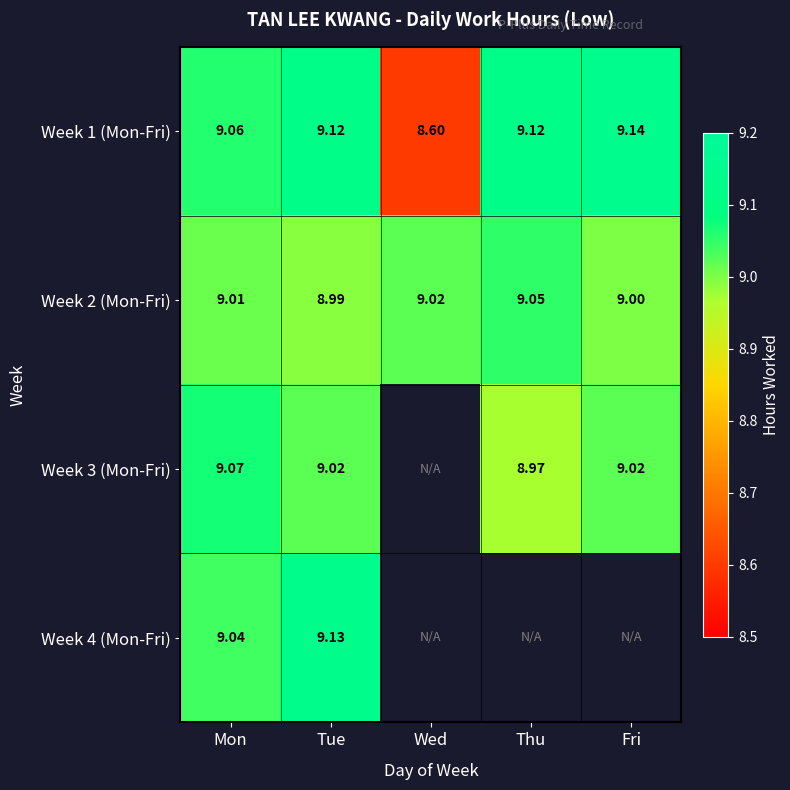

At which label does Week 2 (Mon-Fri) reach its peak?

Thu